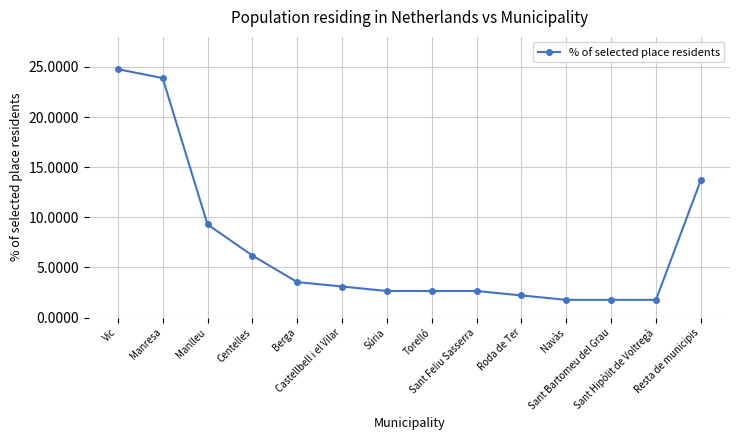

What is the minimum value shown in the chart?

1.8